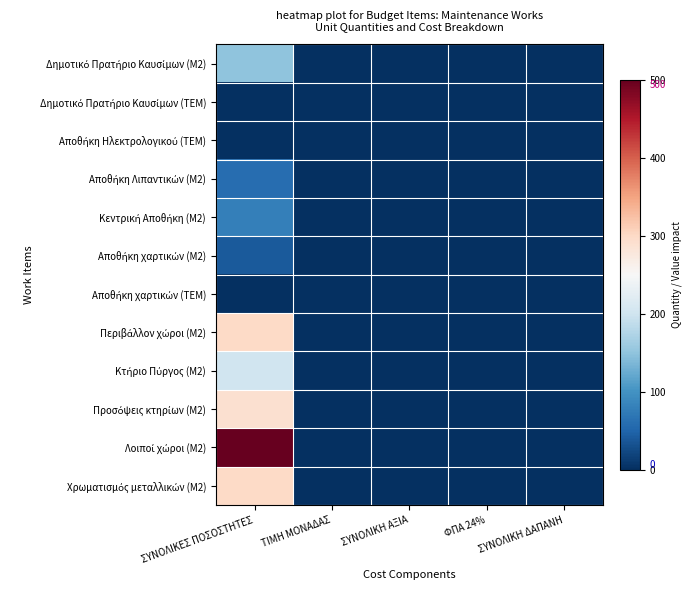

Between ΤΙΜΗ ΜΟΝΑΔΑΣ and ΣΥΝΟΛΙΚΕΣ ΠΟΣΟΣΤΗΤΕΣ, which is larger?

ΣΥΝΟΛΙΚΕΣ ΠΟΣΟΣΤΗΤΕΣ